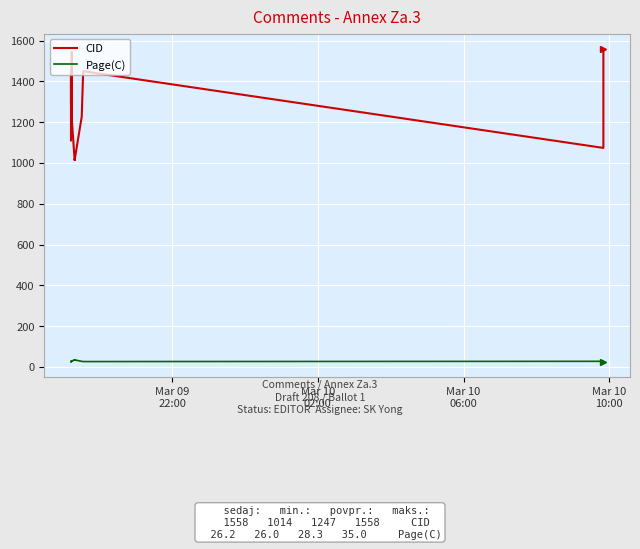

The CID series shows 1900.0 at 13. True or false?

False